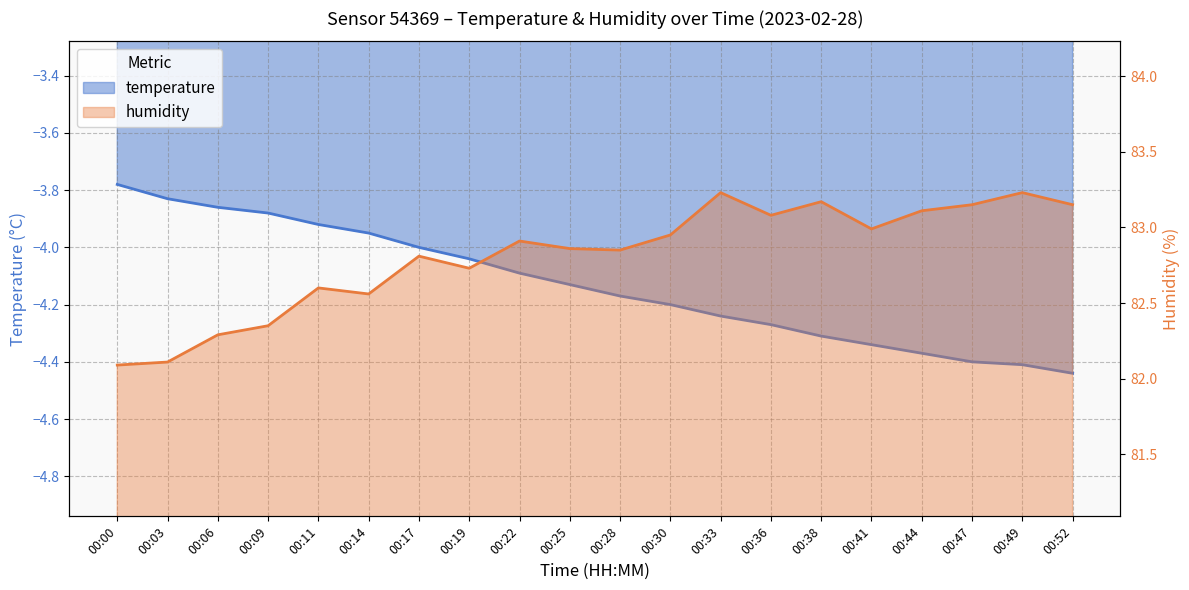

What is the value of the humidity point at the 1st from the left?

82.1